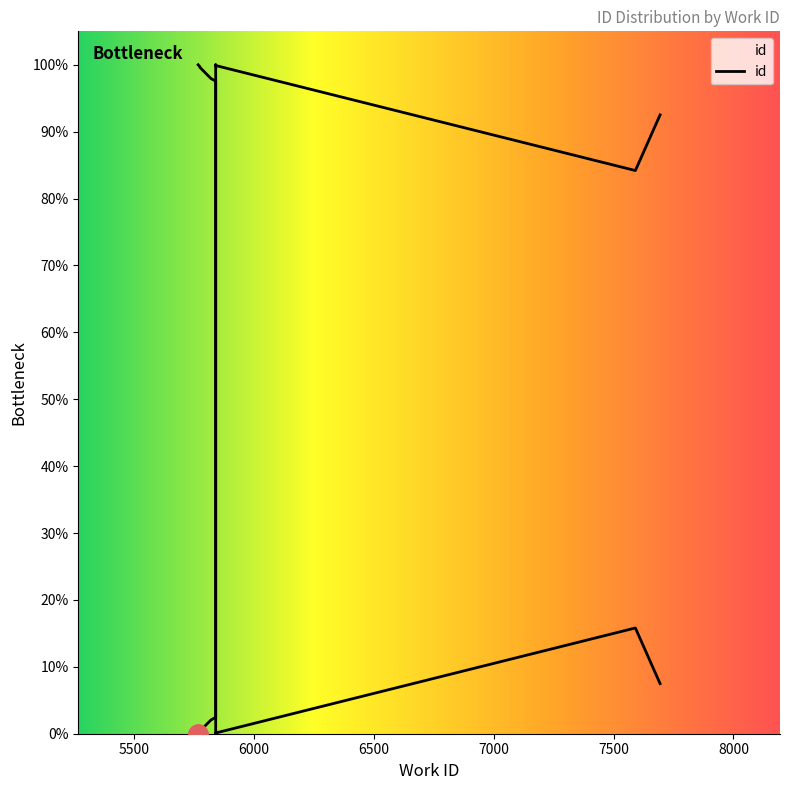

How many data points does each series have?

10